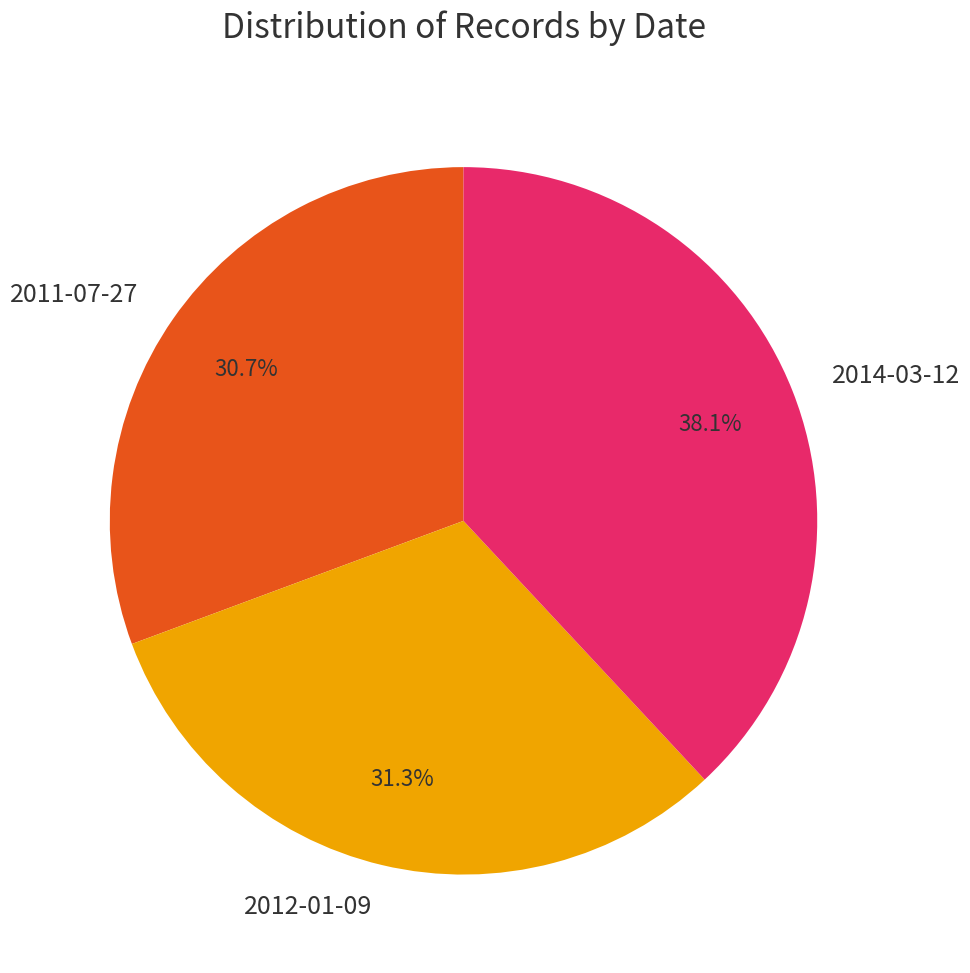

To the nearest percent, what portion does 2011-07-27 represent?

31%